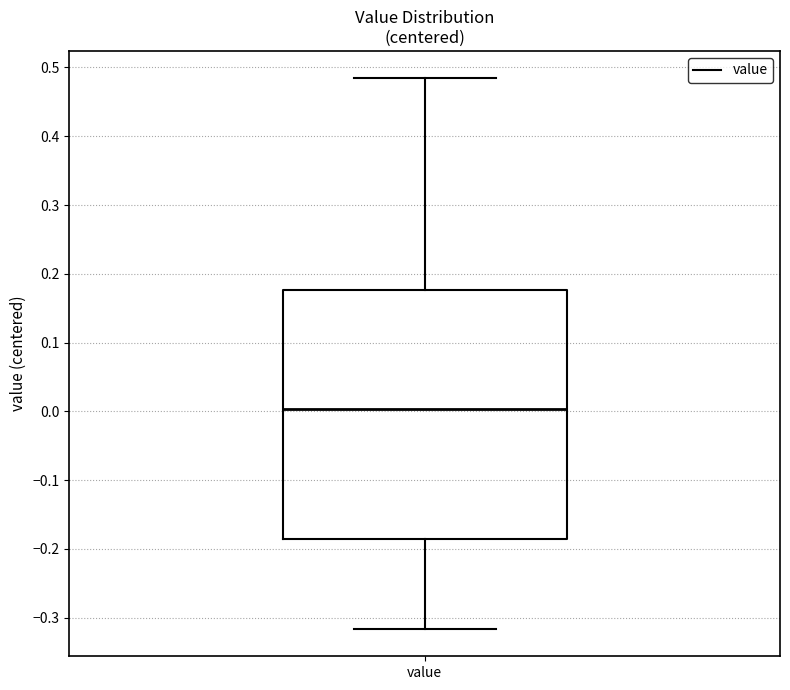

Read this box plot against the y-axis: the position of the median line, the range covered by the box, and the ends of both whiskers. The values are not printed on the chart, so give them approximately, as read against the axis.

median 0.00, box -0.19 to 0.18, whiskers -0.32 to 0.48